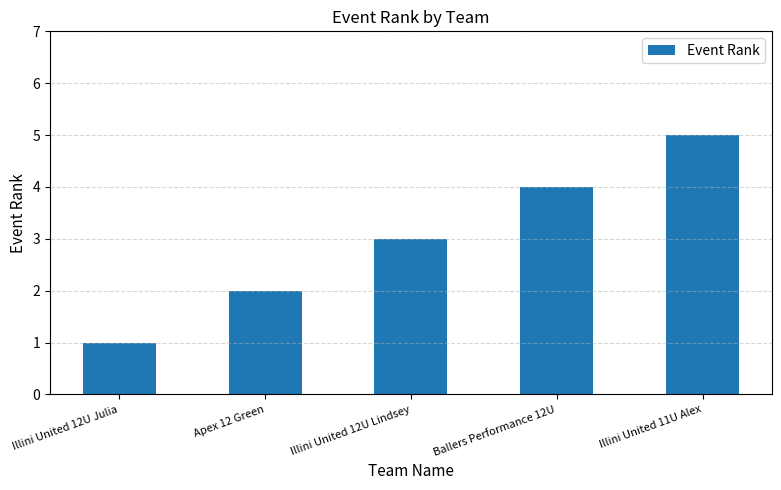

What is the value of the 5th bar from the left?

5